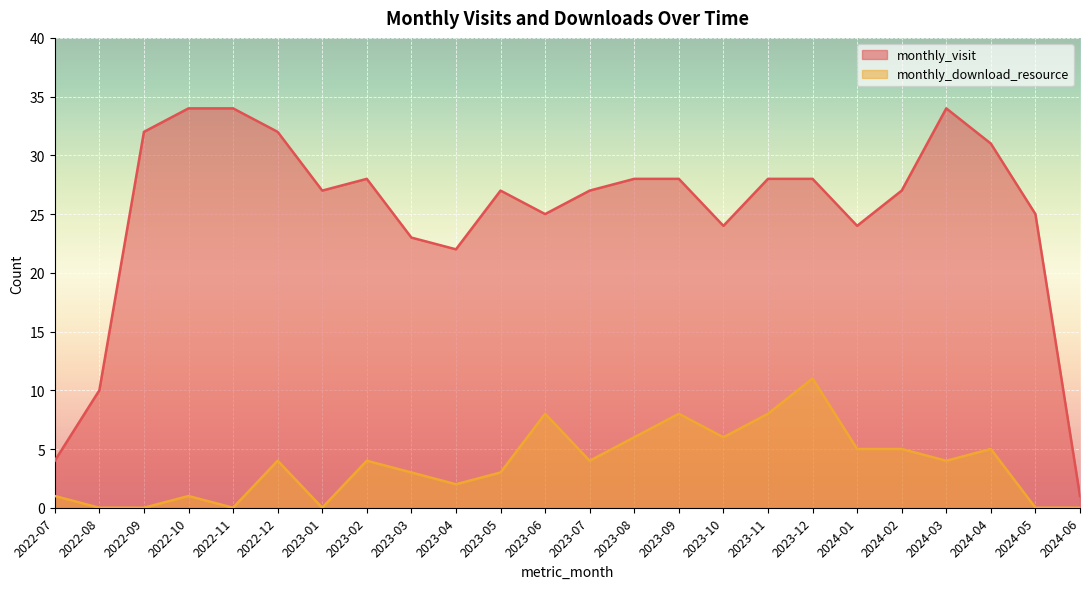

What are all the series names shown in the legend?

monthly_visit, monthly_download_resource